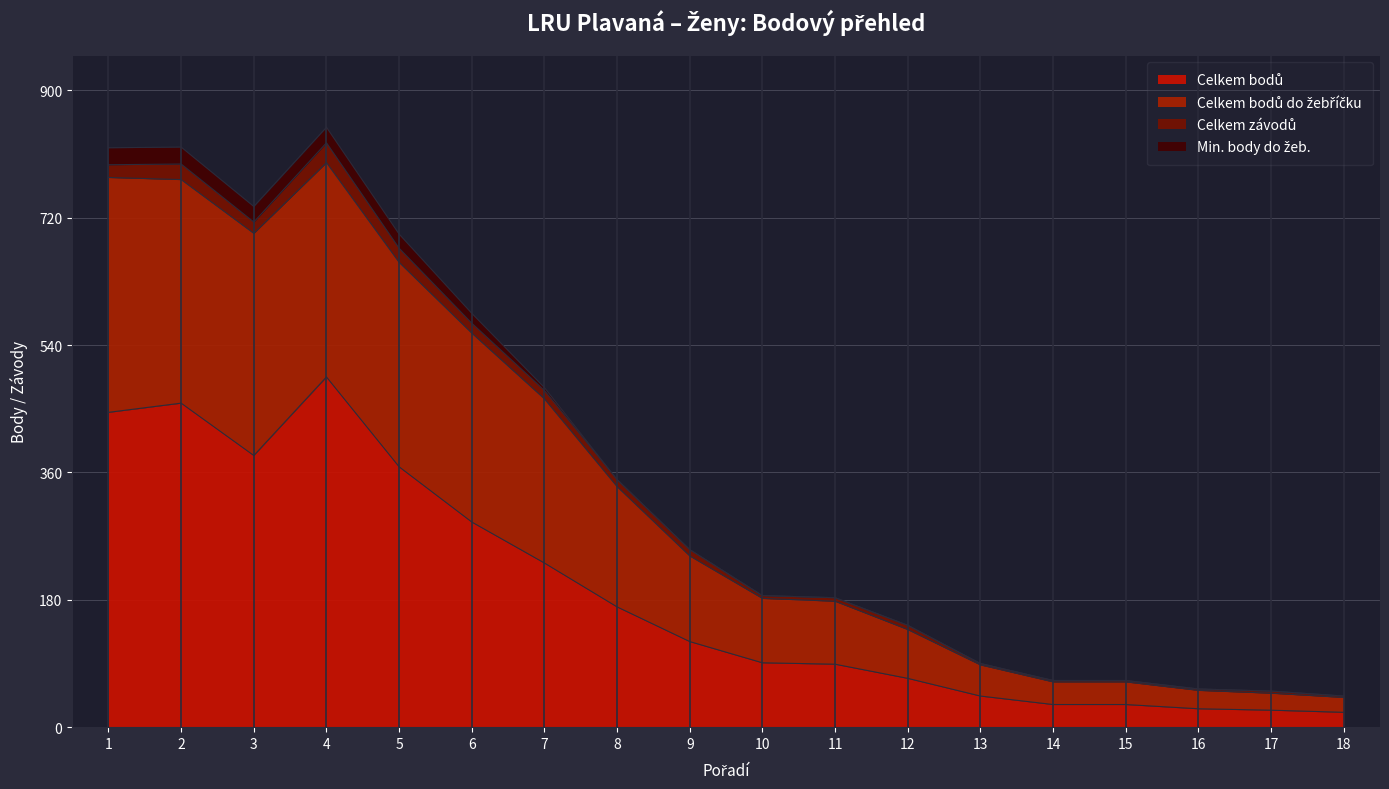

The Celkem bodů do žebříčku series shows 138 at 12. True or false?

True